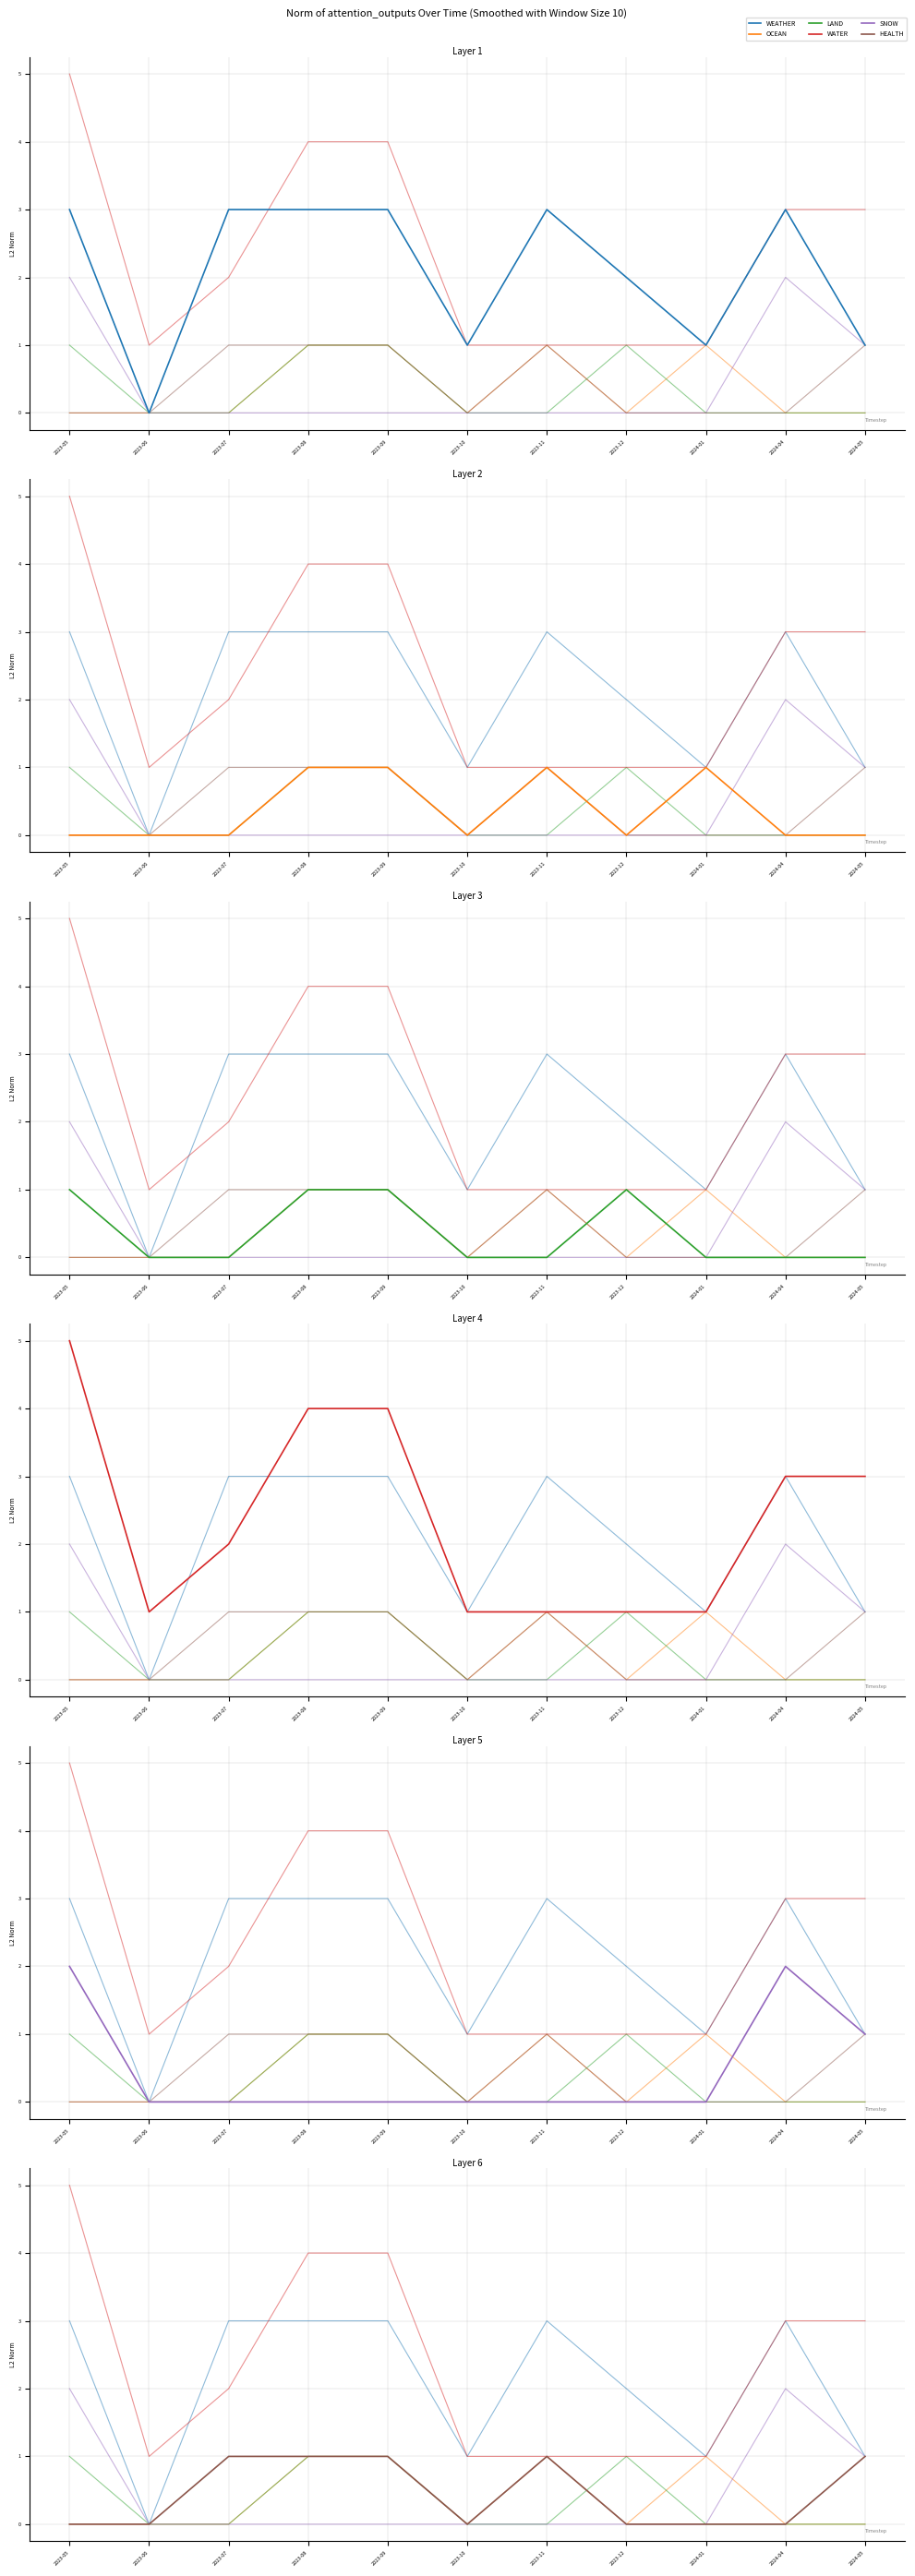

What is the total value across all series at 2023-11?

6